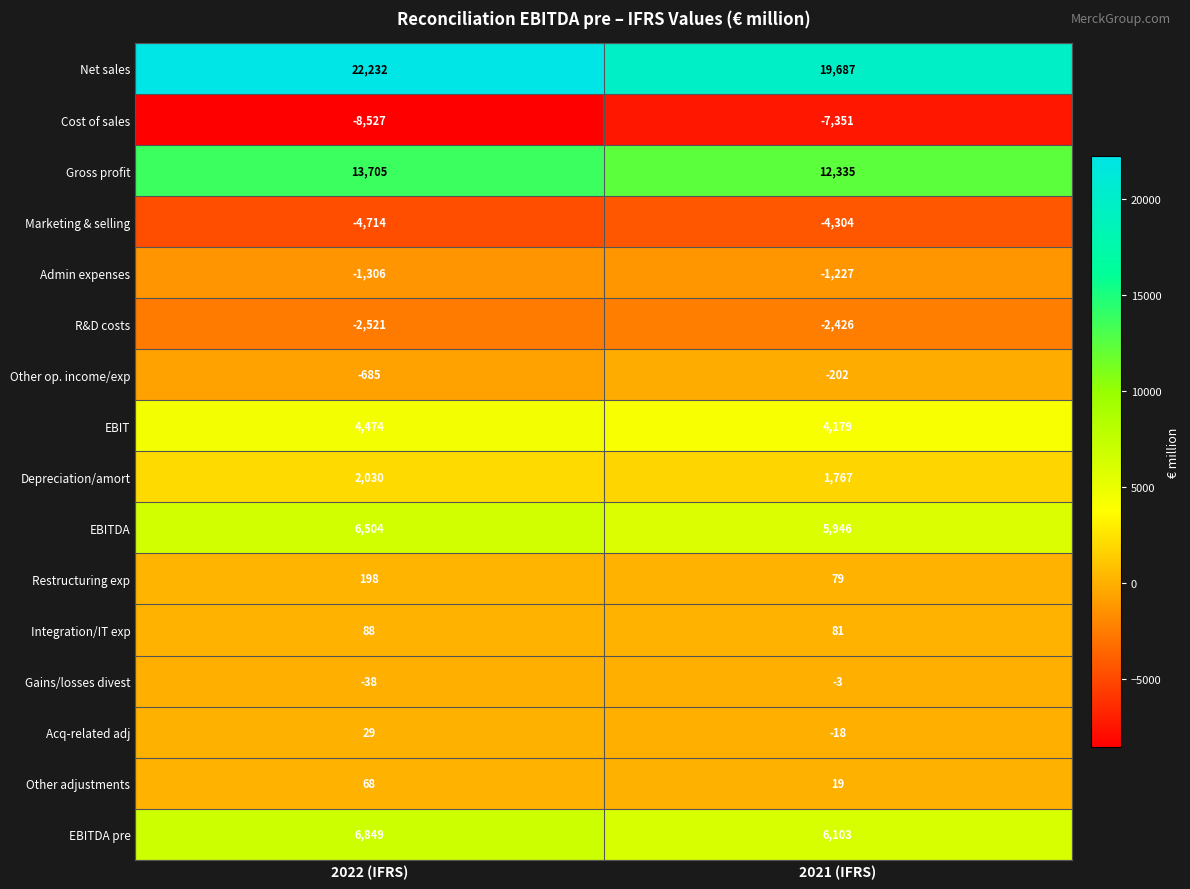

How many categories are shown in the chart?

2